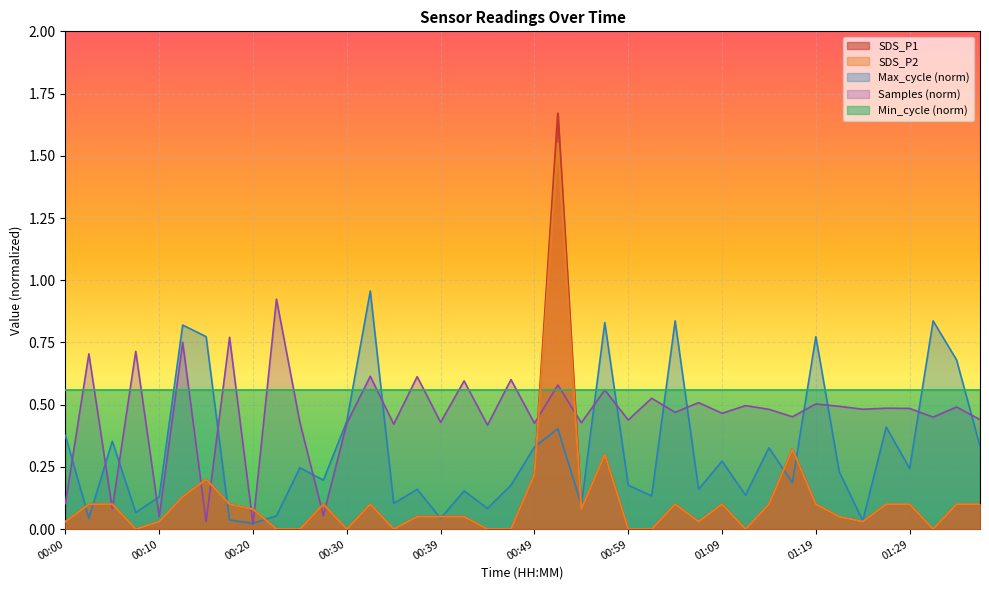

Which label corresponds to the smallest value in the chart?

00:07